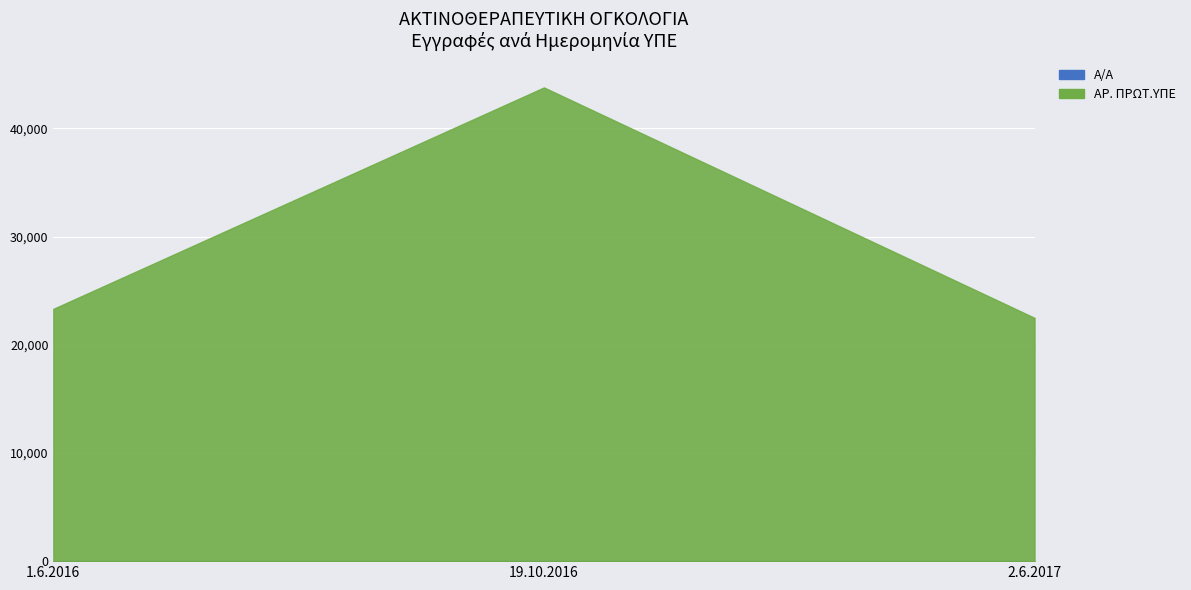

Which series has the largest total across all categories?

ΑΡ. ΠΡΩΤ.ΥΠΕ